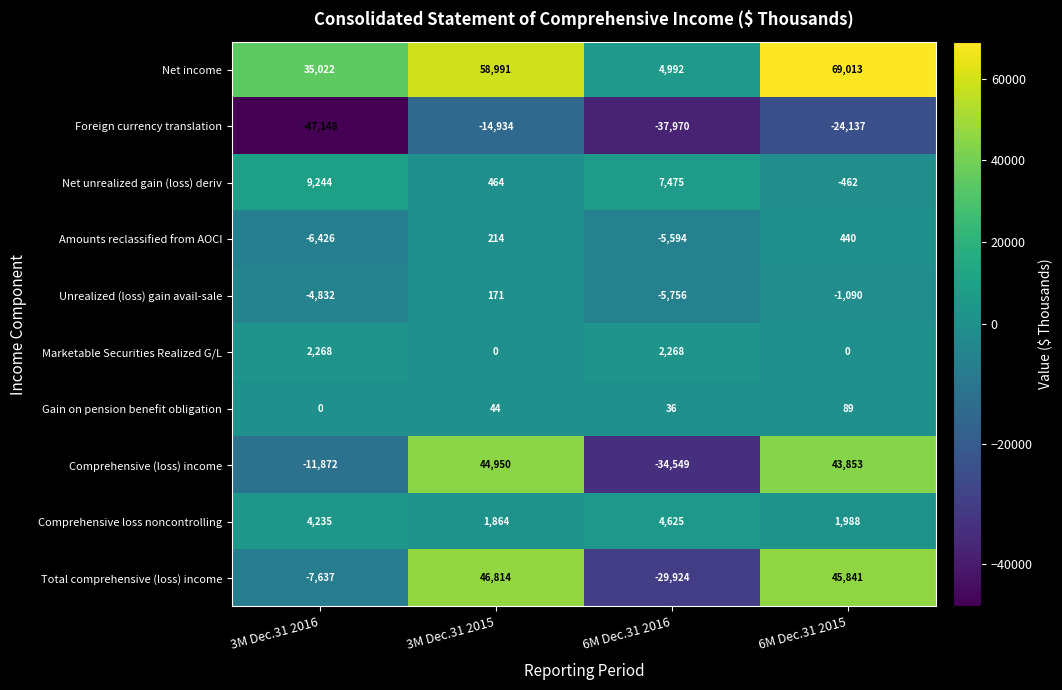

Which label corresponds to the smallest value in the chart?

3M Dec.31 2016